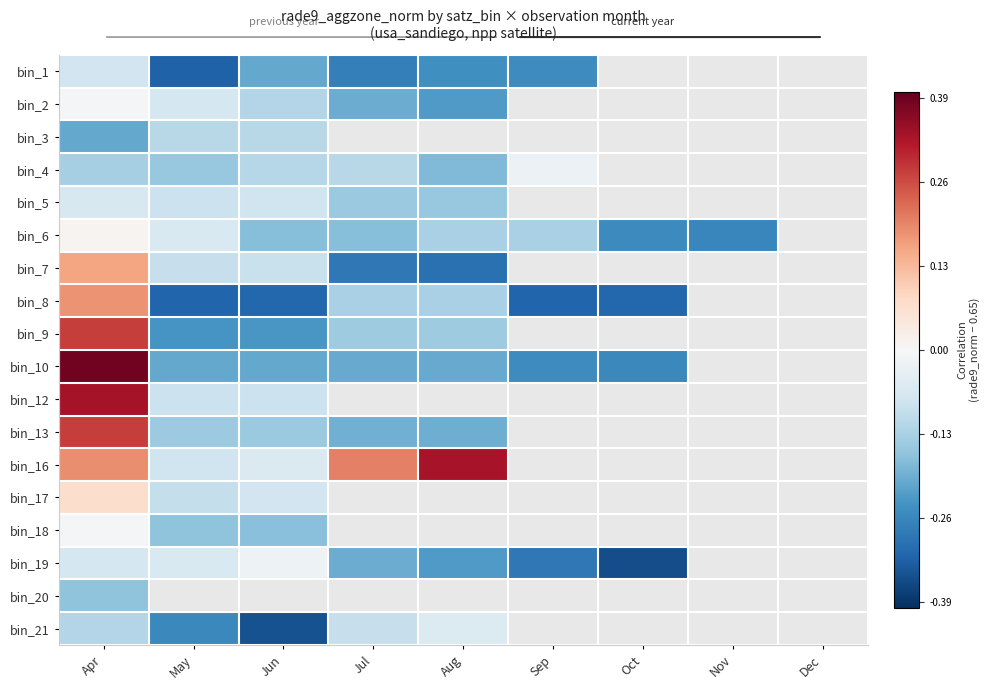

Between Jun and Apr, which is larger?

Apr